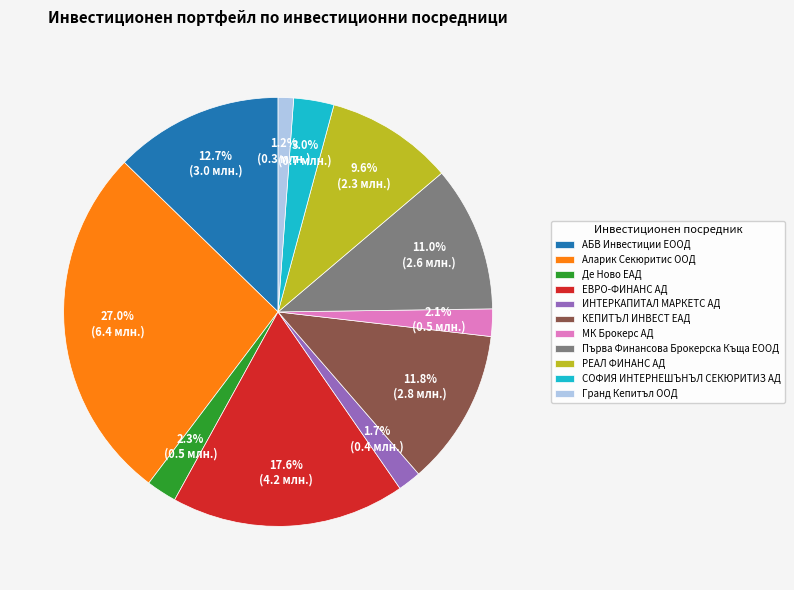

To the nearest percent, what is the average slice percentage?

9%